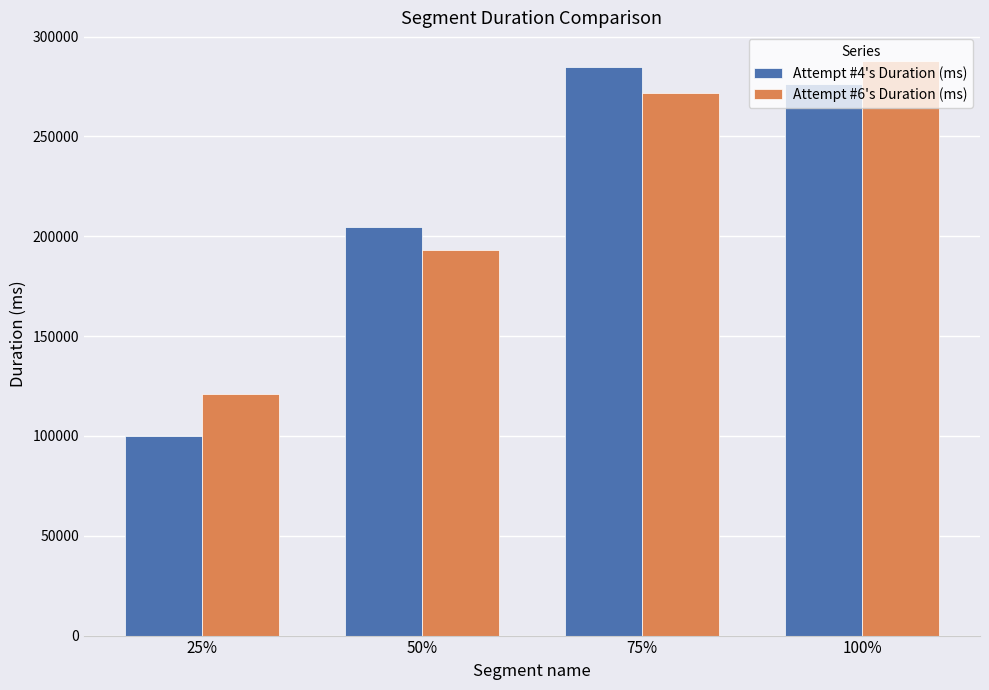

What is the difference between the second highest and minimum values in the Attempt #4's Duration (ms) series?

176615